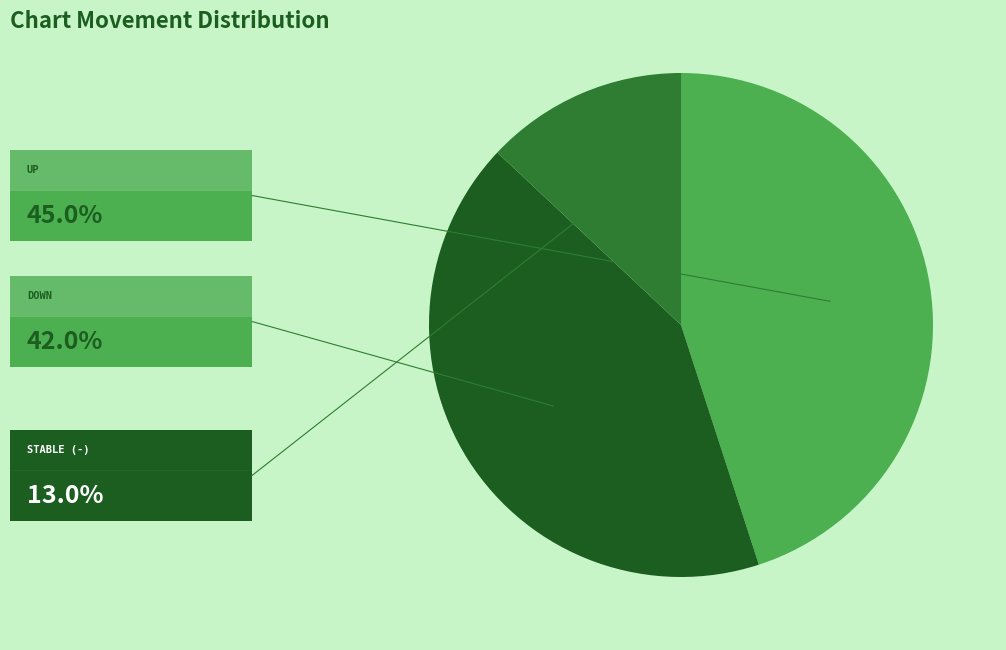

How many segments does this pie chart have?

3